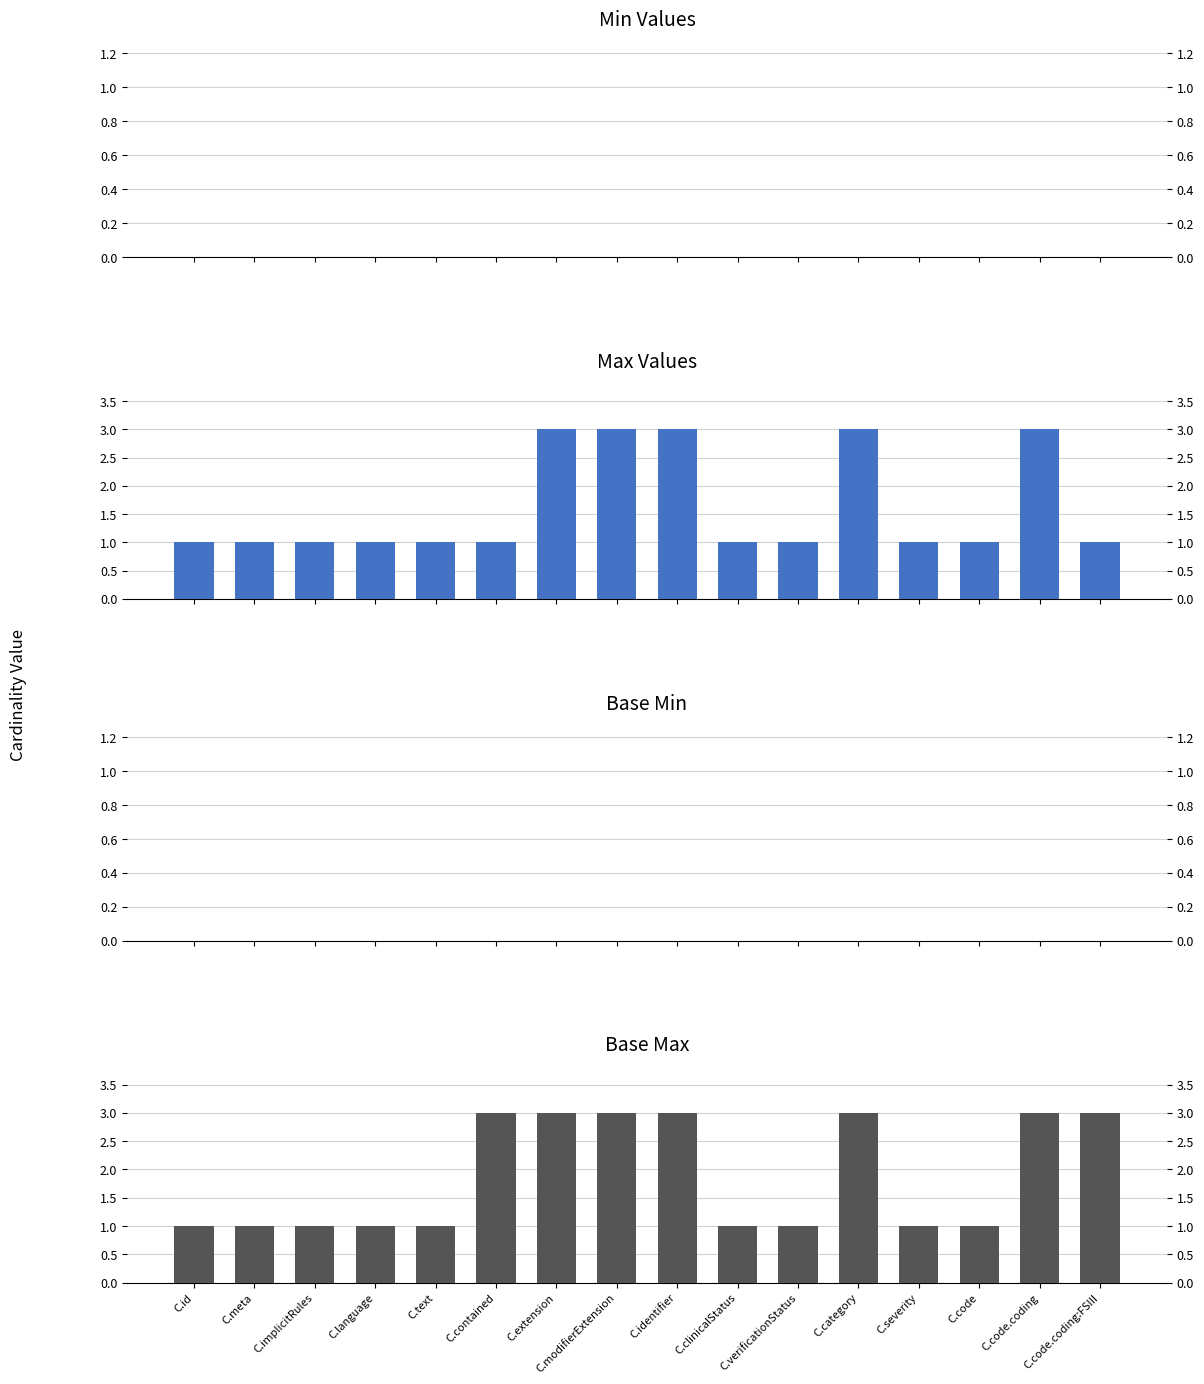

What is the spread (max minus min) of values at C.verificationStatus?

1